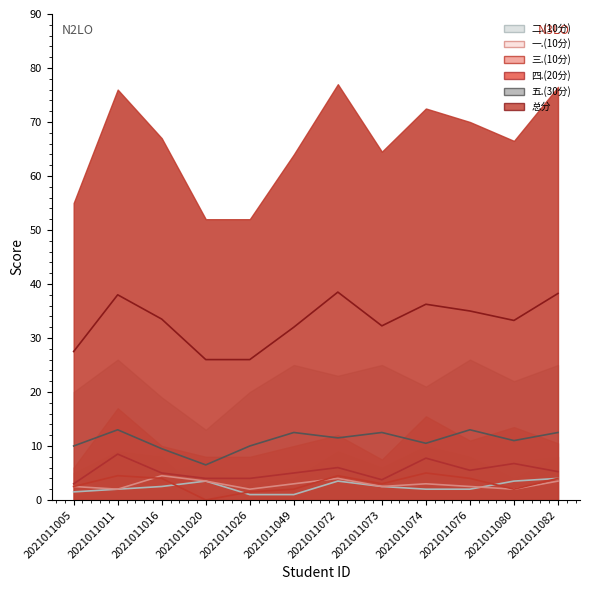

How many values in the 三.(10分) series are below 4?

6